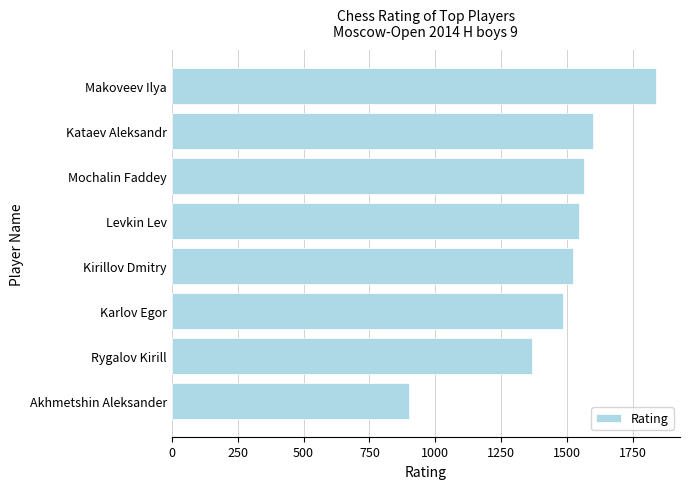

What is the label of the 8th bar from the bottom?

Makoveev Ilya